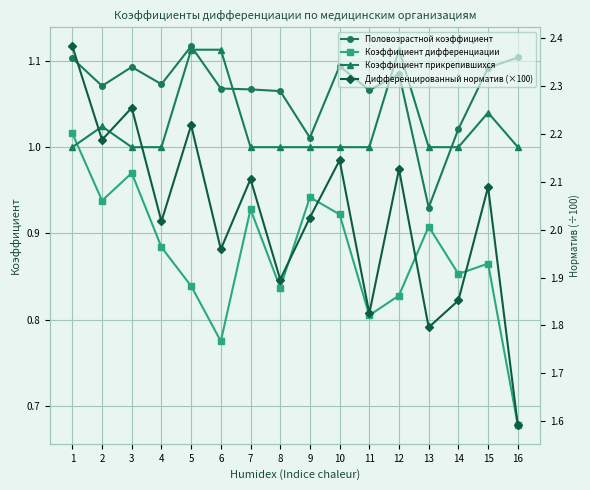

Reading right to left, transcribe all the data shown in this chart.

Половозрастной коэффициент: 16=1.1	15=1.1	14=1.0	13=0.9	12=1.1	11=1.1	10=1.1	9=1.0	8=1.1	7=1.1	6=1.1	5=1.1	4=1.1	3=1.1	2=1.1	1=1.1
Коэффициент дифференциации: 16=0.7	15=0.9	14=0.9	13=0.9	12=0.8	11=0.8	10=0.9	9=0.9	8=0.8	7=0.9	6=0.8	5=0.8	4=0.9	3=1.0	2=0.9	1=1.0
Коэффициент прикрепившихся: 16=1.0	15=1.0	14=1.0	13=1.0	12=1.1	11=1.0	10=1.0	9=1.0	8=1.0	7=1.0	6=1.1	5=1.1	4=1.0	3=1.0	2=1.0	1=1.0
Дифференцированный норматив (×100): 16=1.6	15=2.1	14=1.9	13=1.8	12=2.1	11=1.8	10=2.1	9=2.0	8=1.9	7=2.1	6=2.0	5=2.2	4=2.0	3=2.3	2=2.2	1=2.4